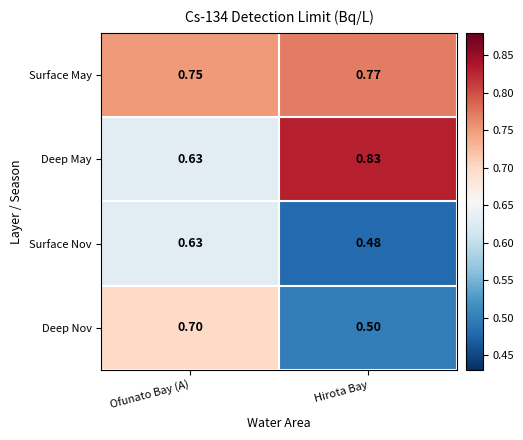

At which label does Deep May reach its peak?

Hirota Bay